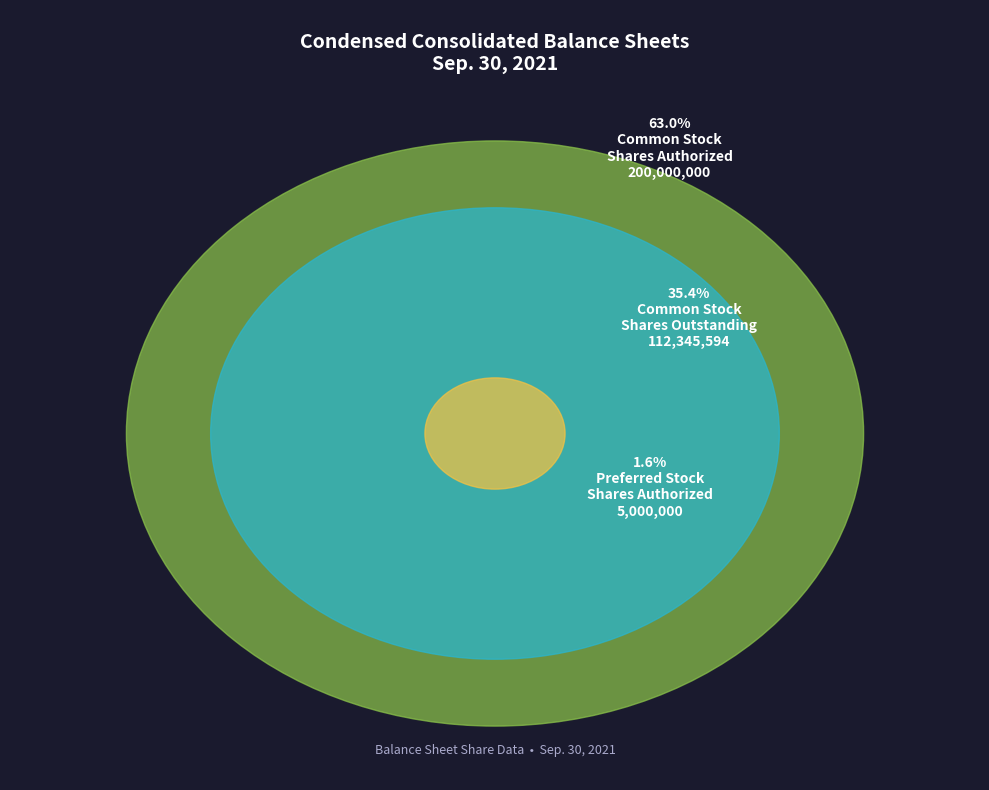

True or false: Common Stock
Shares Authorized accounts for 72% of the total.

False